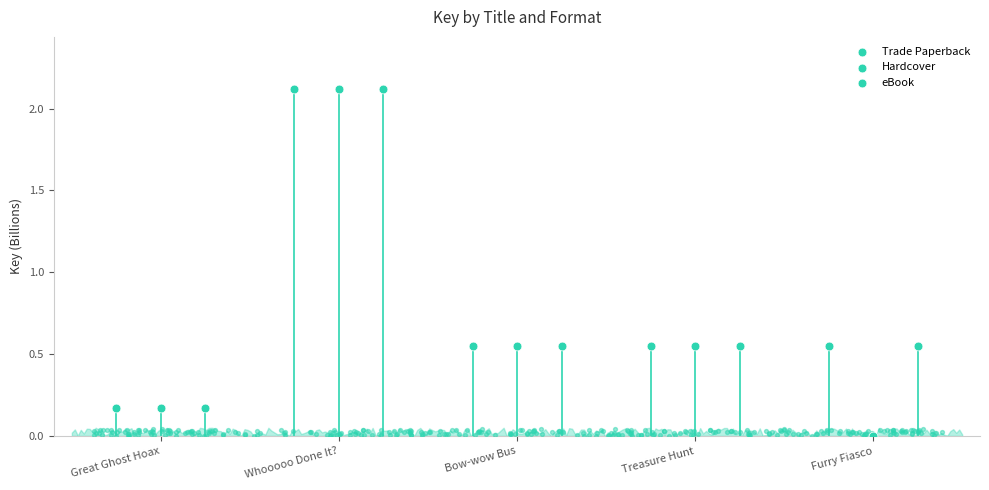

Which series has the largest Y range (max minus min)?

Hardcover